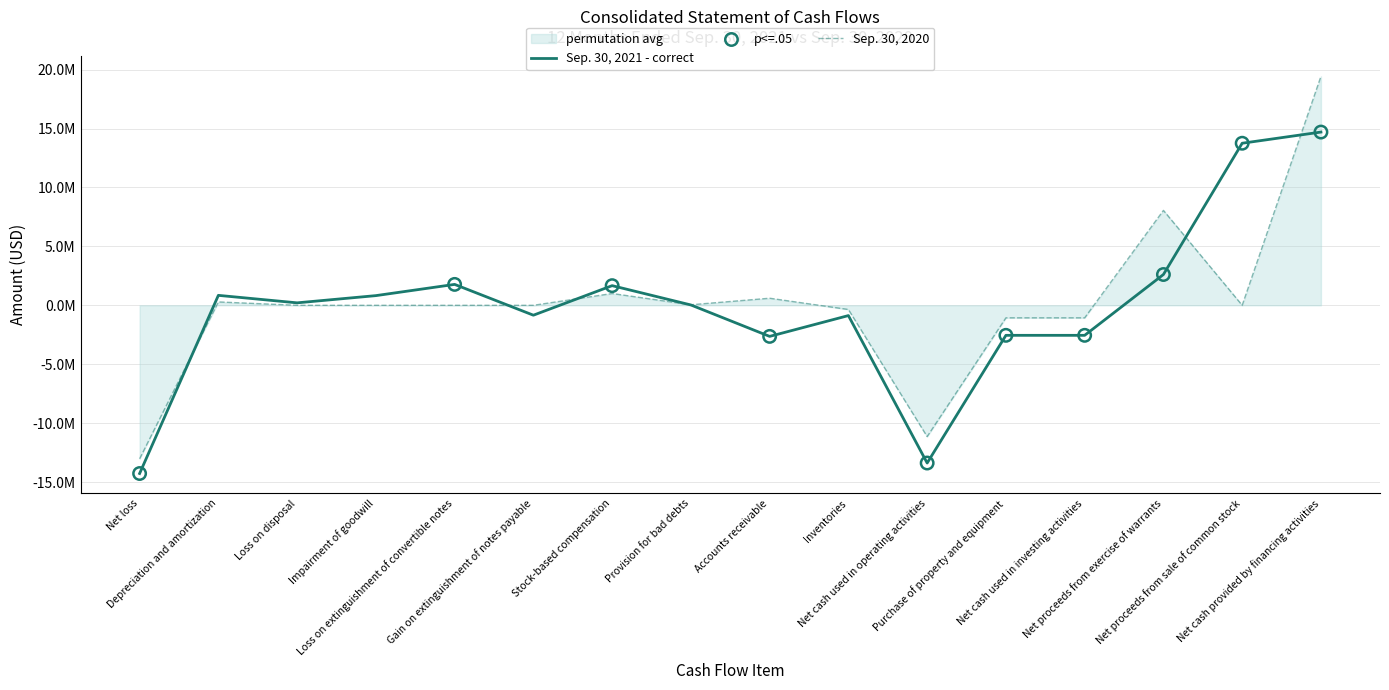

Does the chart have visible grid lines?

Yes